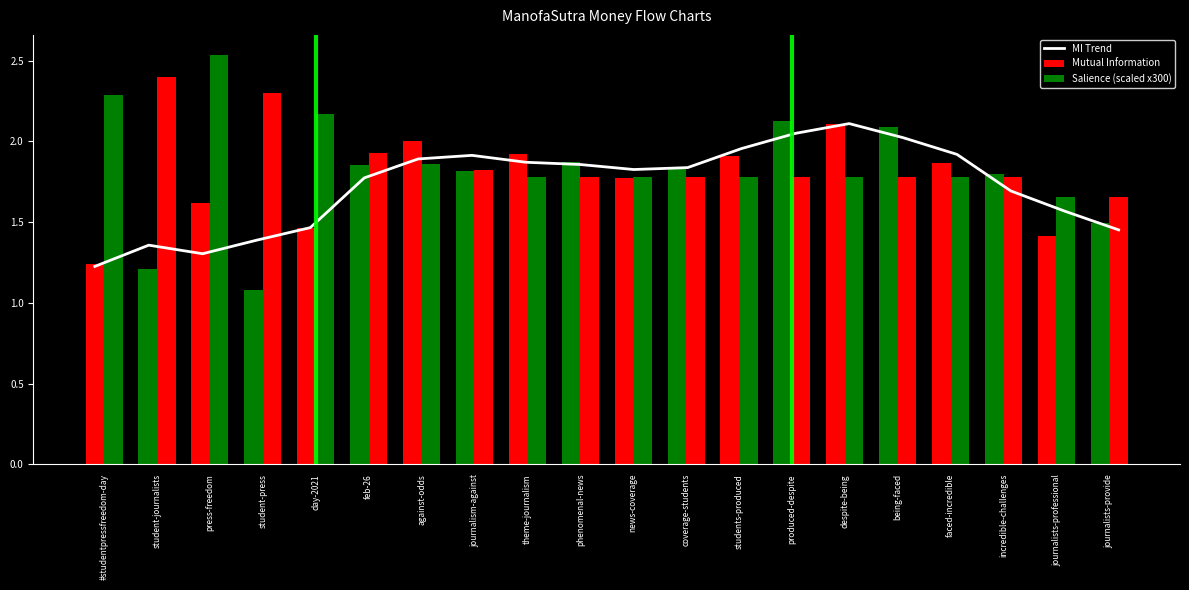

What position from the right is produced-despite?

7